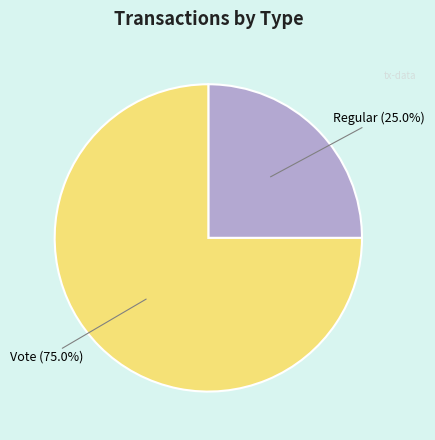

Which category accounts for the majority?

Vote